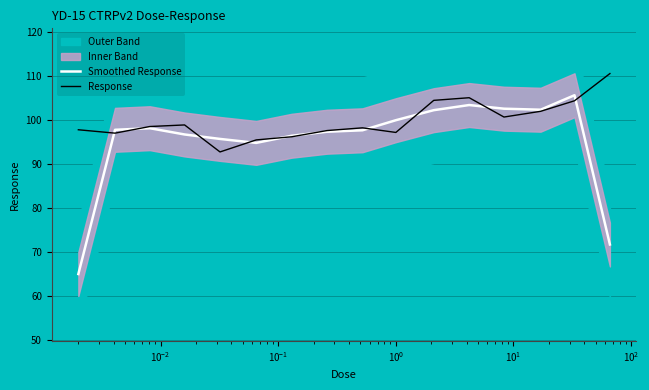

What is the minimum value for Smoothed Response?

64.9